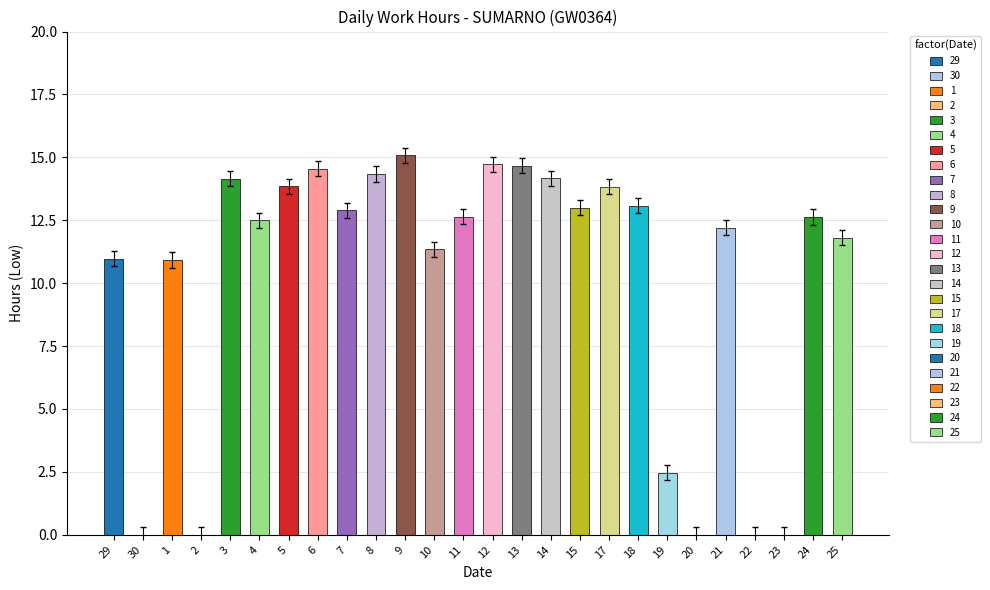

How many values exceed 12?

16